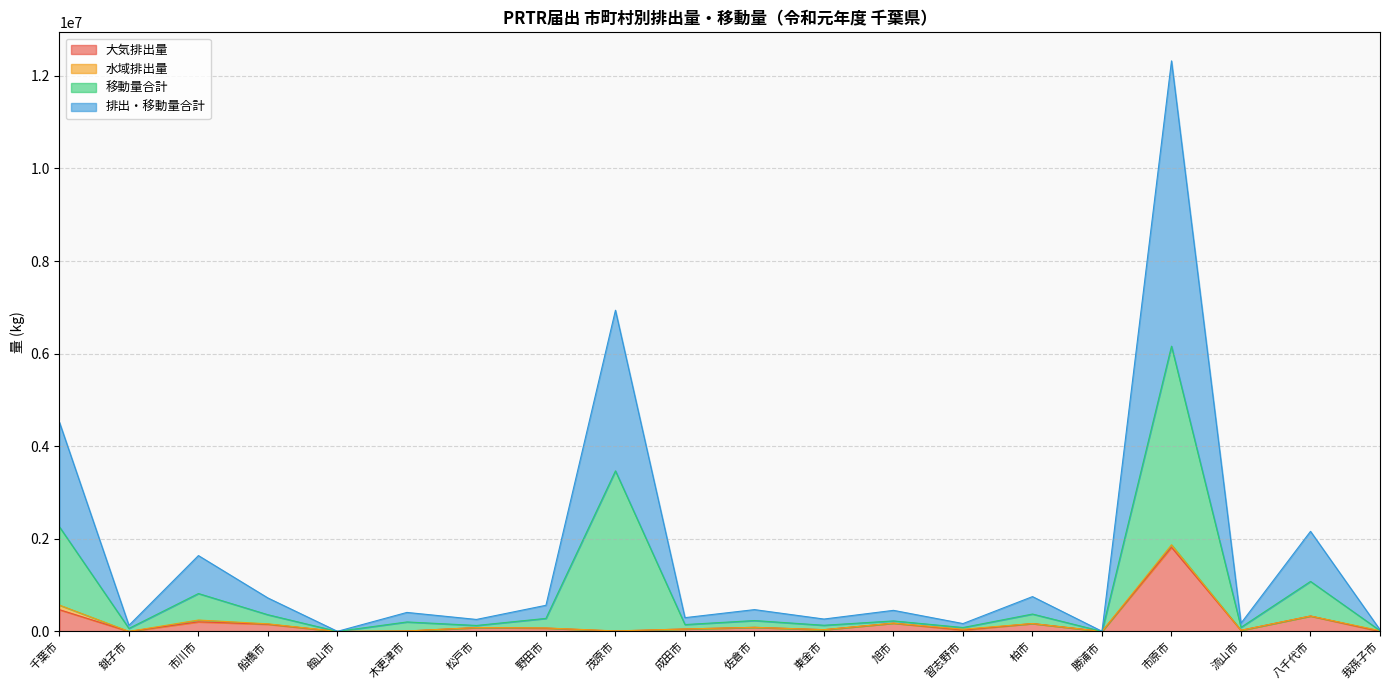

True or false: 移動量合計 and 排出・移動量合計 cross at least once.

False